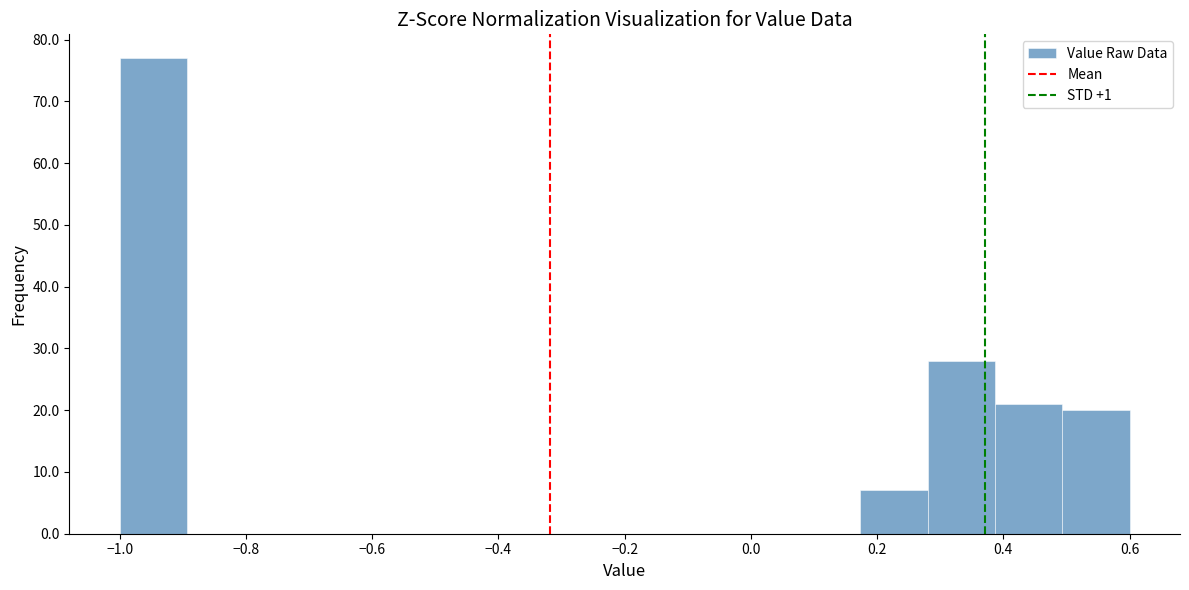

Reading left to right, transcribe this chart: for each bar, give the range it covers on the x-axis and its height. Neither the bar edges nor the heights are printed on the chart, so give them approximately, as read against the axes.

-1.00 to -0.90: 77
-0.90 to -0.78: 0
-0.78 to -0.68: 0
-0.68 to -0.58: 0
-0.58 to -0.46: 0
-0.46 to -0.36: 0
-0.36 to -0.26: 0
-0.26 to -0.14: 0
-0.14 to -0.04: 0
-0.04 to 0.06: 0
0.06 to 0.18: 0
0.18 to 0.28: 7
0.28 to 0.38: 28
0.38 to 0.50: 21
0.50 to 0.60: 20